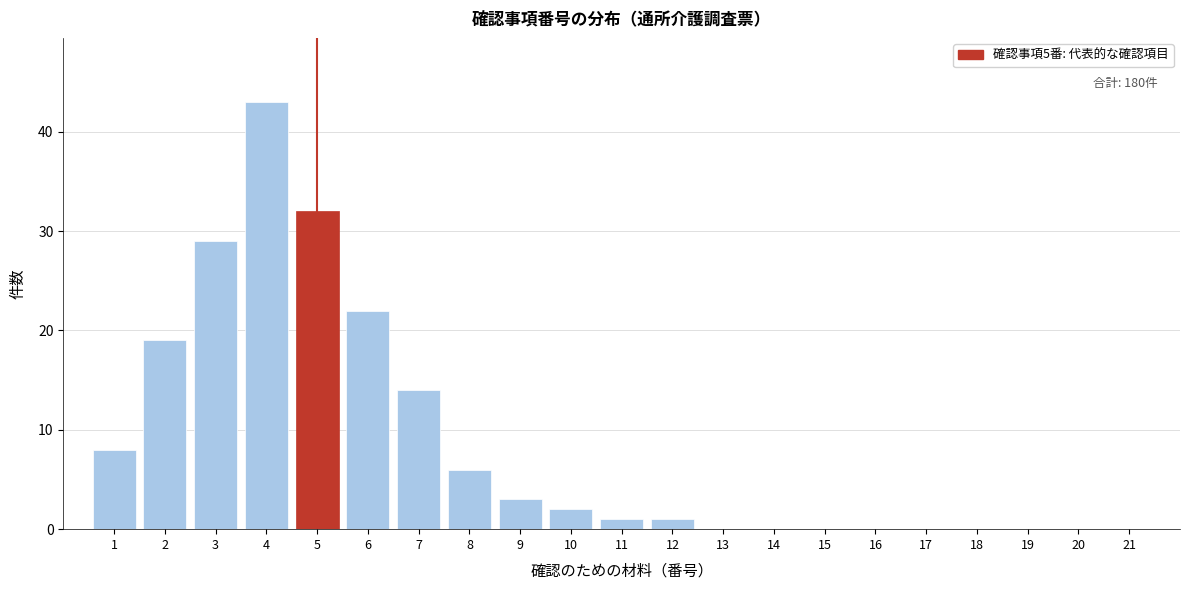

Which range on the x-axis has the tallest bar?

3.5 to 4.5